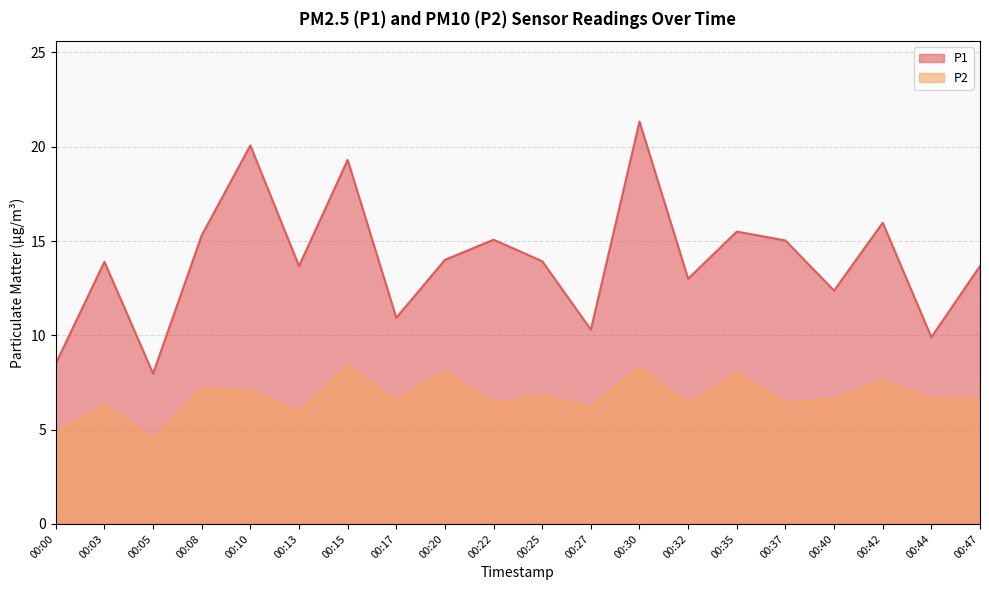

How many data points does each series have?

20